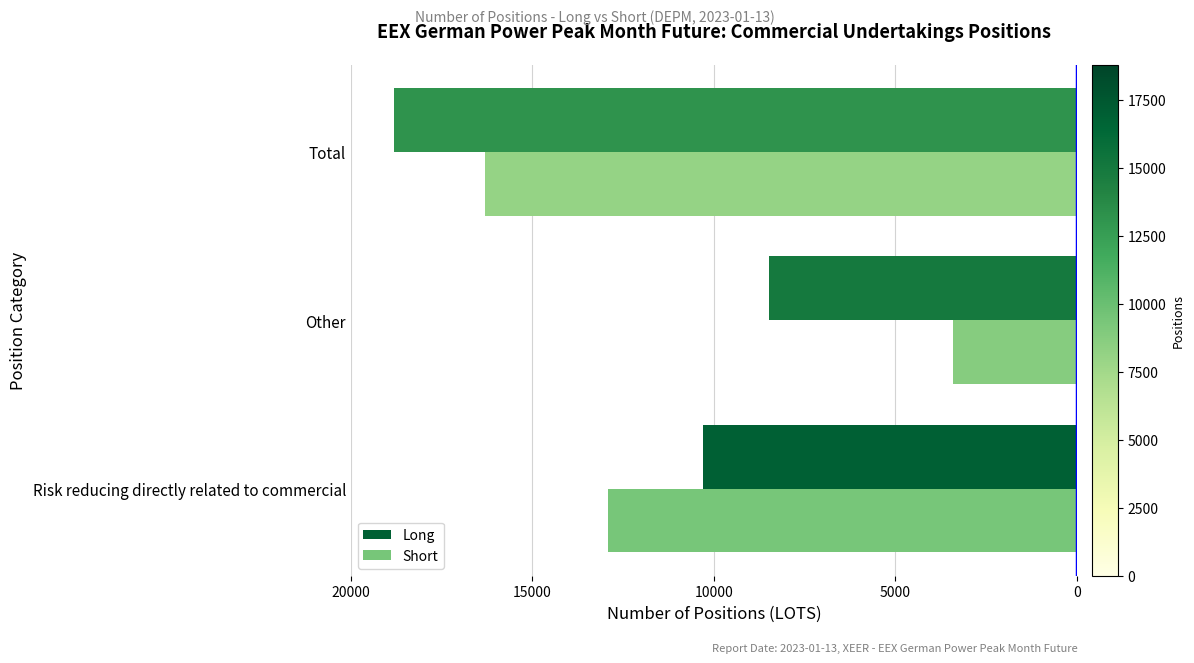

What are all the series names shown in the legend?

Long, Short